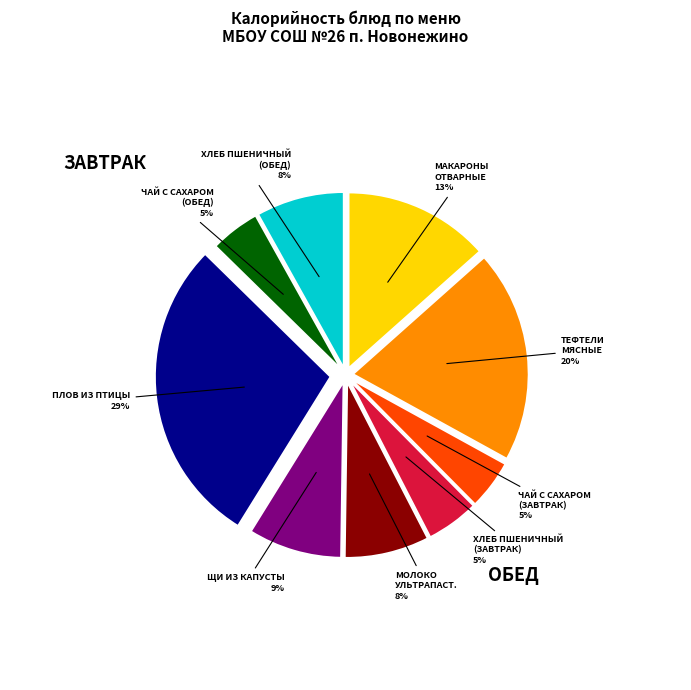

To the nearest percent, what is the average slice percentage?

11%